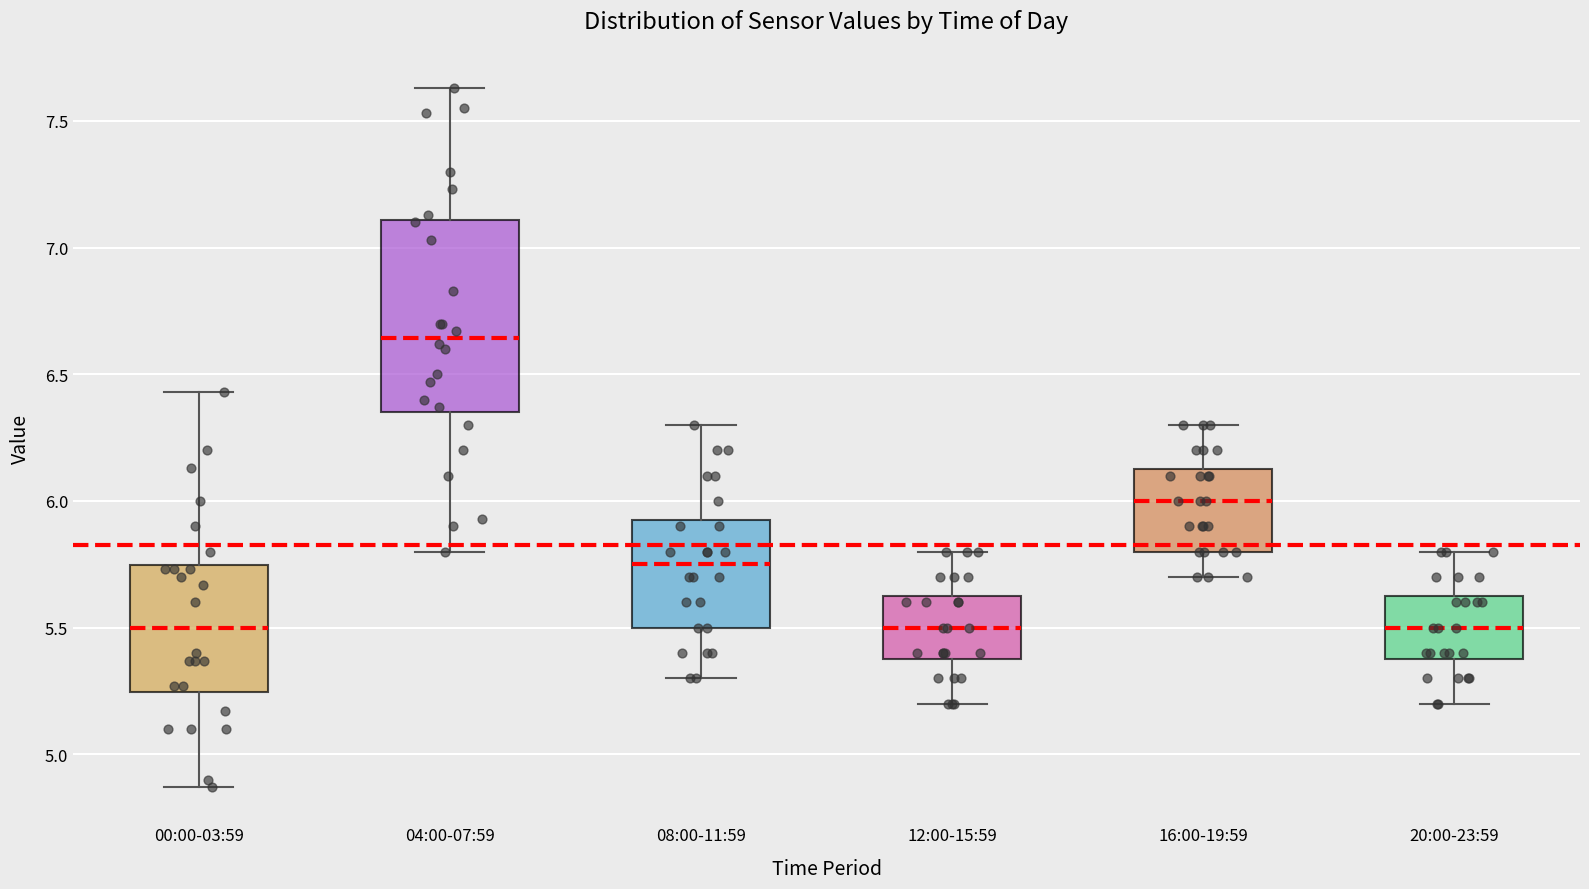

Which box is the tallest, from its lower edge to its upper edge?

04:00-07:59